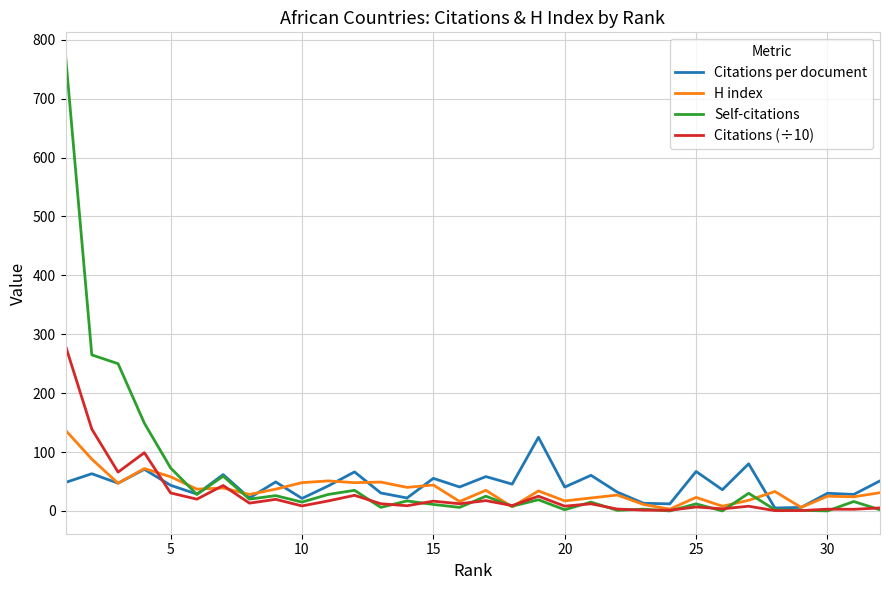

What is the difference between the maximum and minimum values in the H index series?

134.0